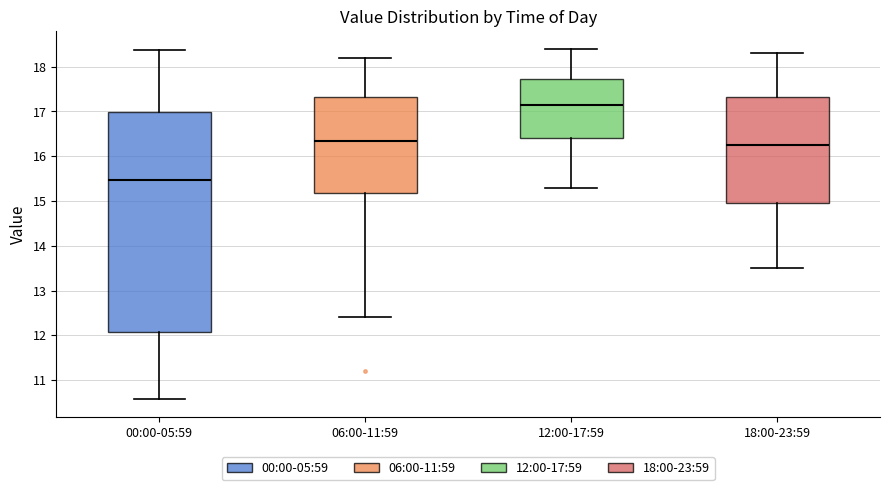

Reading left to right, read every box against the y-axis: the position of its median line, the range the box covers, and the ends of its whiskers. The values are not printed on the chart, so give them approximately, as read against the axis.

00:00-05:59: median 15.5, box 12.1 to 17.0, whiskers 10.6 to 18.4
06:00-11:59: median 16.4, box 15.2 to 17.3, whiskers 12.4 to 18.2
12:00-17:59: median 17.2, box 16.4 to 17.7, whiskers 15.3 to 18.4
18:00-23:59: median 16.3, box 15.0 to 17.3, whiskers 13.5 to 18.3